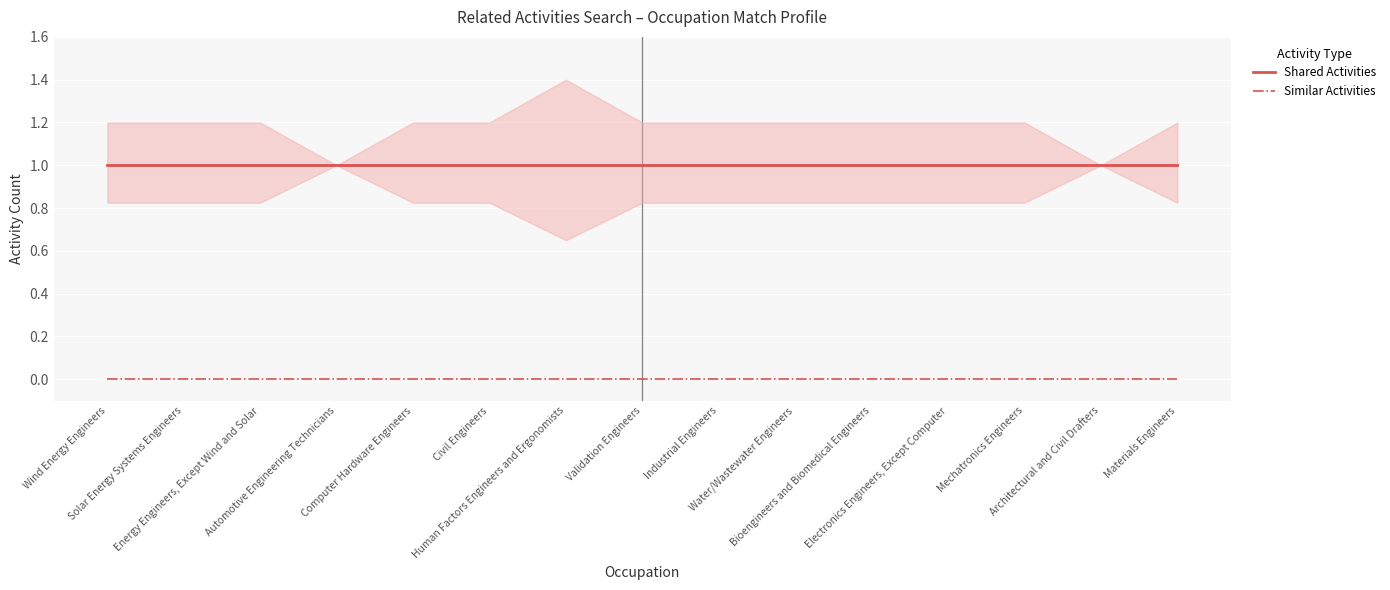

Which series has the largest total across all categories?

Shared Activities